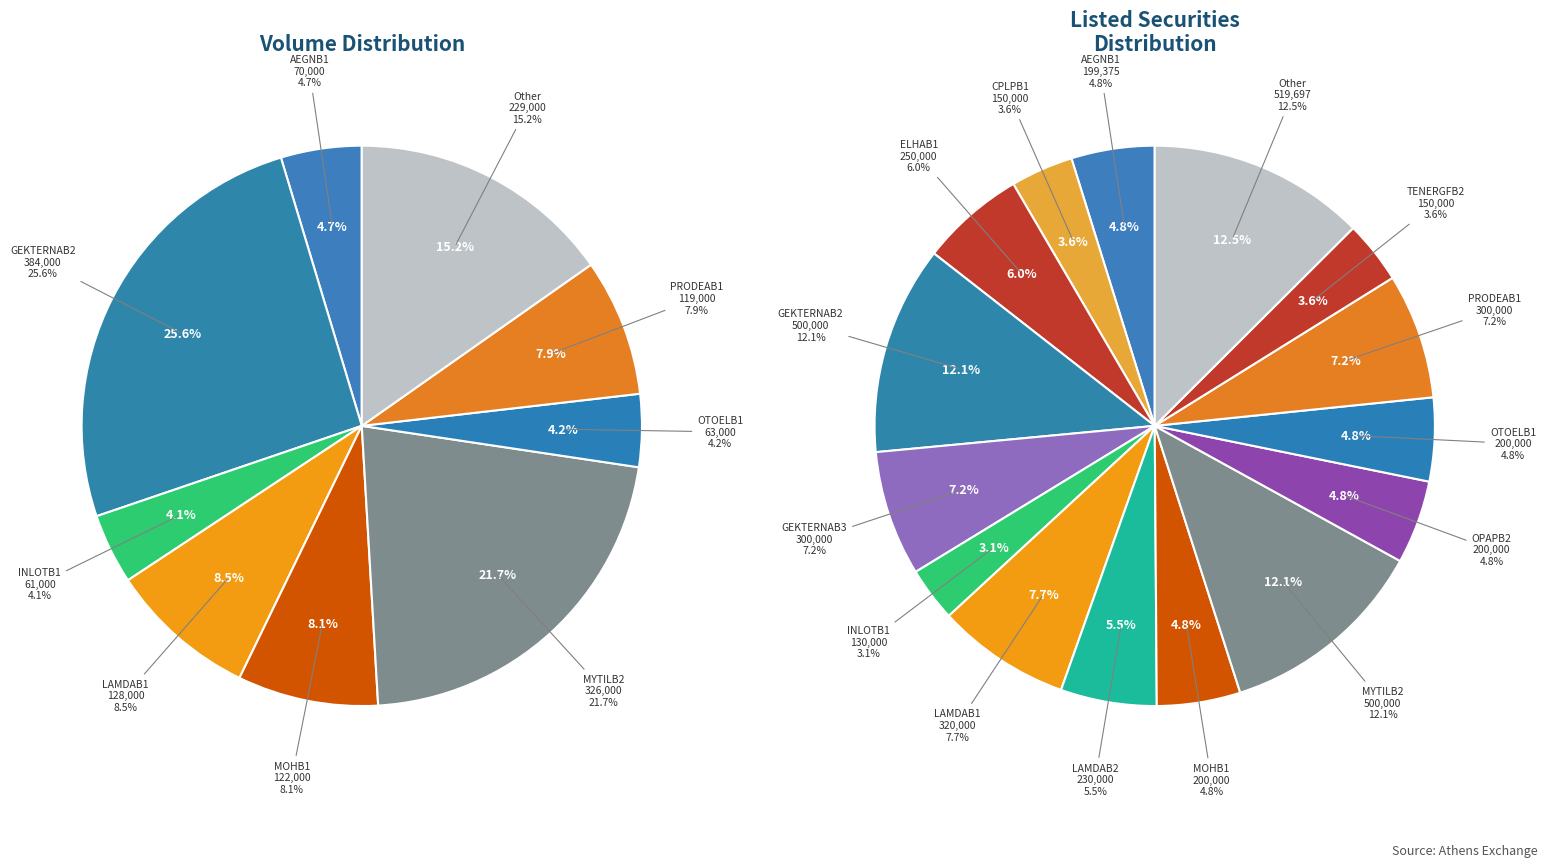

The PREMIAB1 slice represents 0% of the pie. True or false?

True